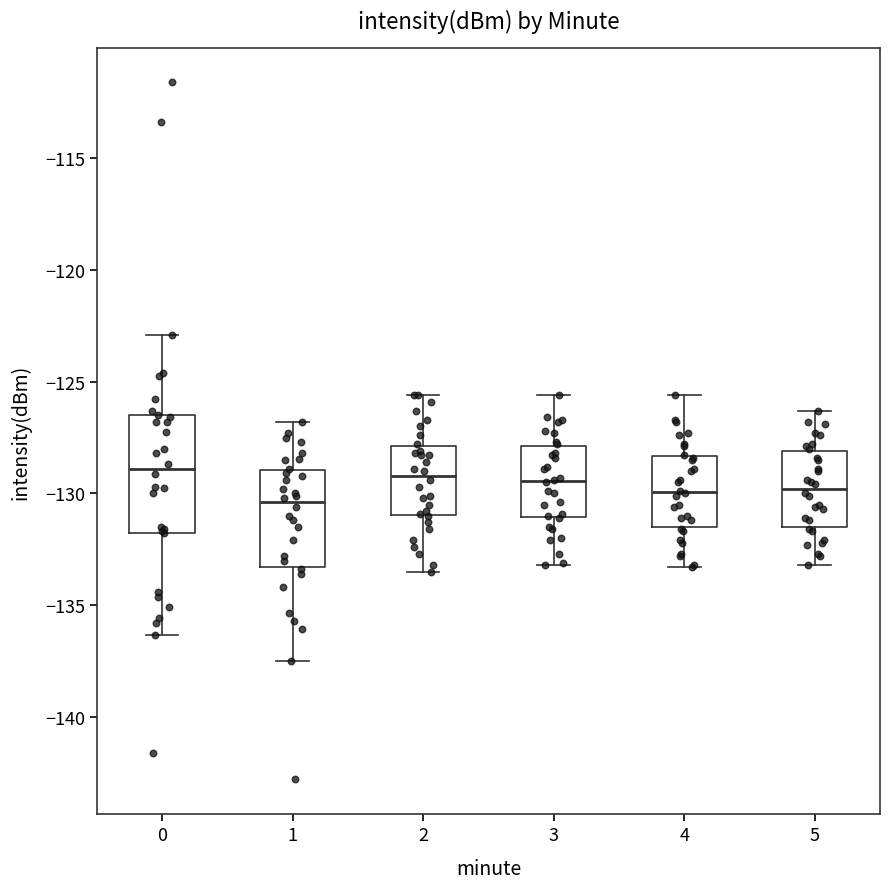

Reading left to right, transcribe this box plot: for each box, give where its median line is, the range the box spans, and where its two whiskers end, as read against the y-axis. The values are not printed on the chart, so give them approximately, as read against the axis.

0: median -129.0, box -132.0 to -126.5, whiskers -136.5 to -123.0
1: median -130.5, box -133.5 to -129.0, whiskers -137.5 to -127.0
2: median -129.0, box -131.0 to -128.0, whiskers -133.5 to -125.5
3: median -129.5, box -131.0 to -128.0, whiskers -133.0 to -125.5
4: median -130.0, box -131.5 to -128.5, whiskers -133.5 to -125.5
5: median -130.0, box -131.5 to -128.0, whiskers -133.0 to -126.5